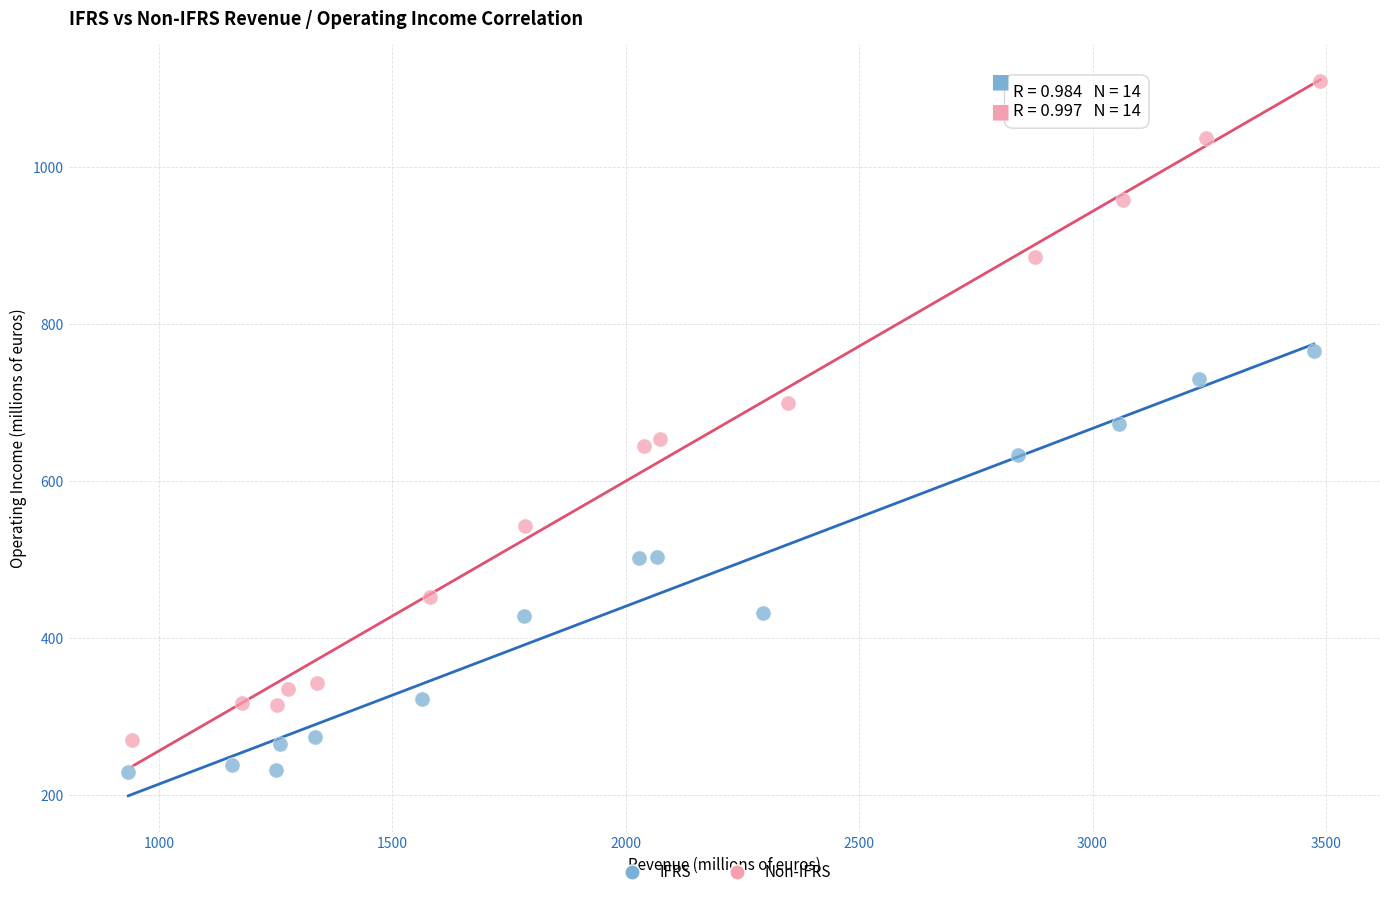

Which series has the largest Y range (max minus min)?

Non-IFRS